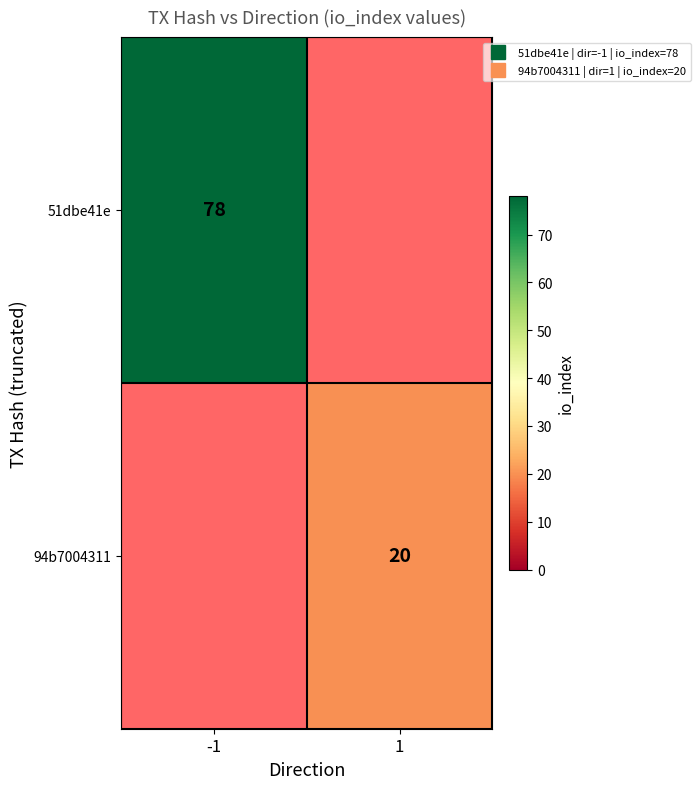

At which label is 94b7004311 closest to 10?

-1